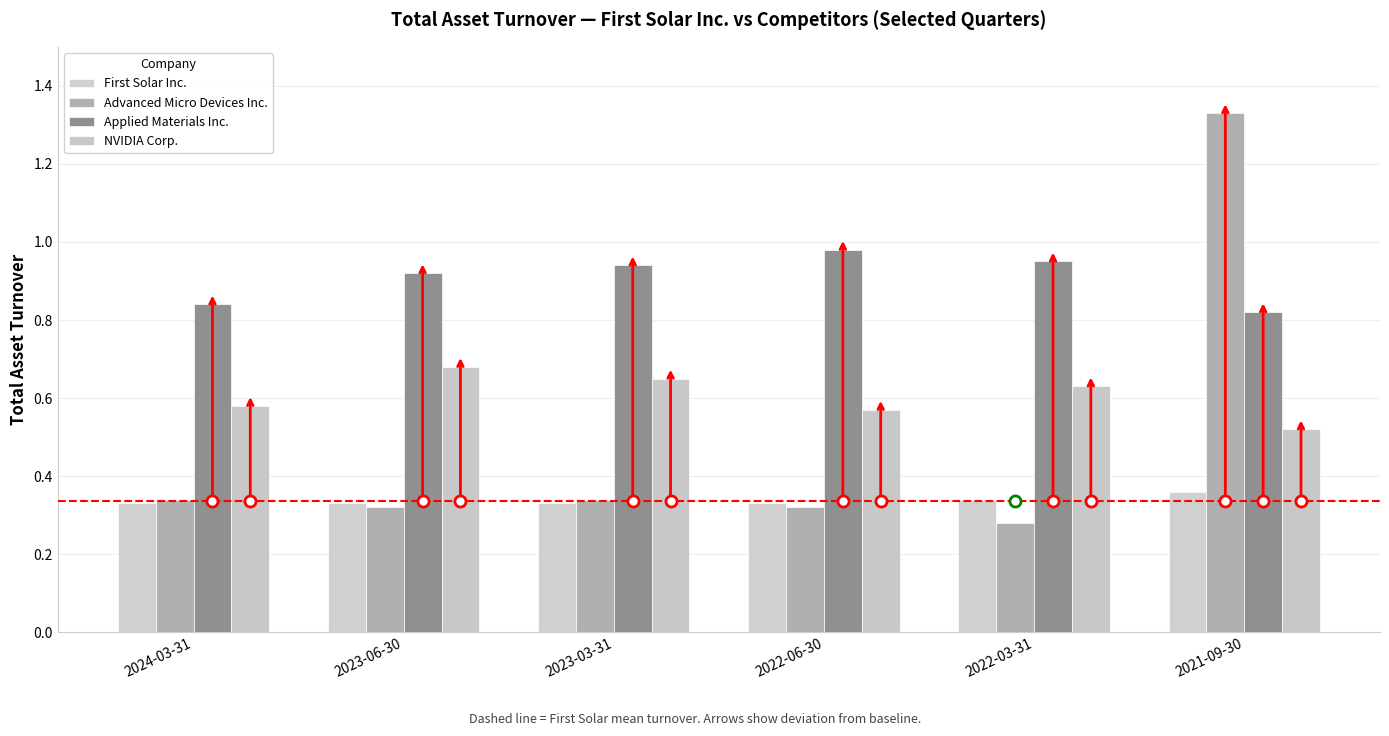

List the series in order of their peak value, lowest first.

First Solar Inc., NVIDIA Corp., Applied Materials Inc., Advanced Micro Devices Inc.